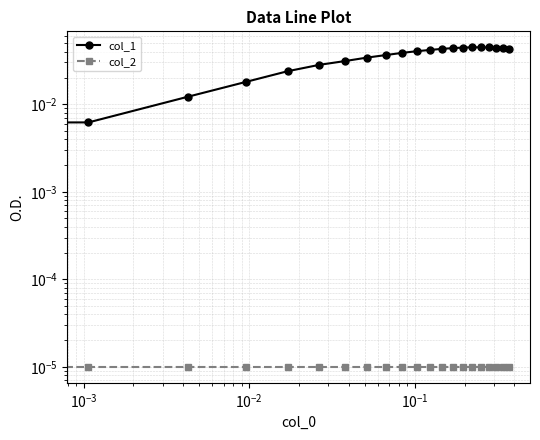

Is the value of col_1 at 19 greater than the value of col_2 at $\mathdefault{10^{-2}}$?

Yes